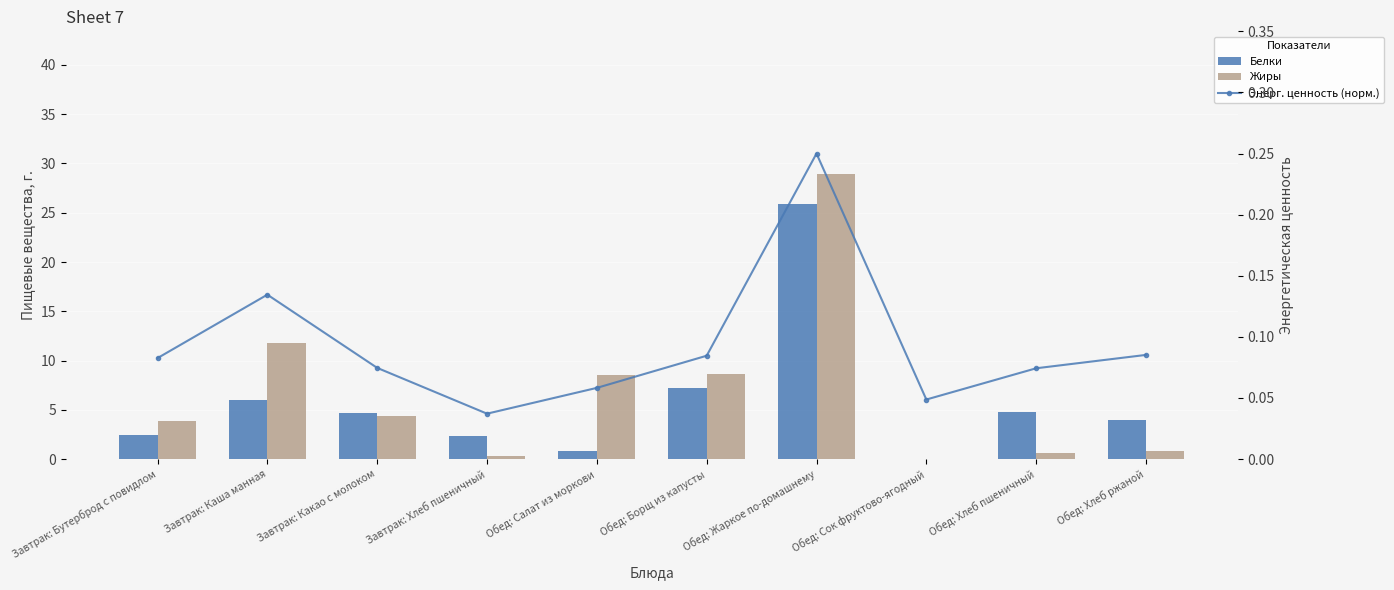

Between Завтрак: Каша манная and Обед: Хлеб ржаной, which is larger?

Завтрак: Каша манная